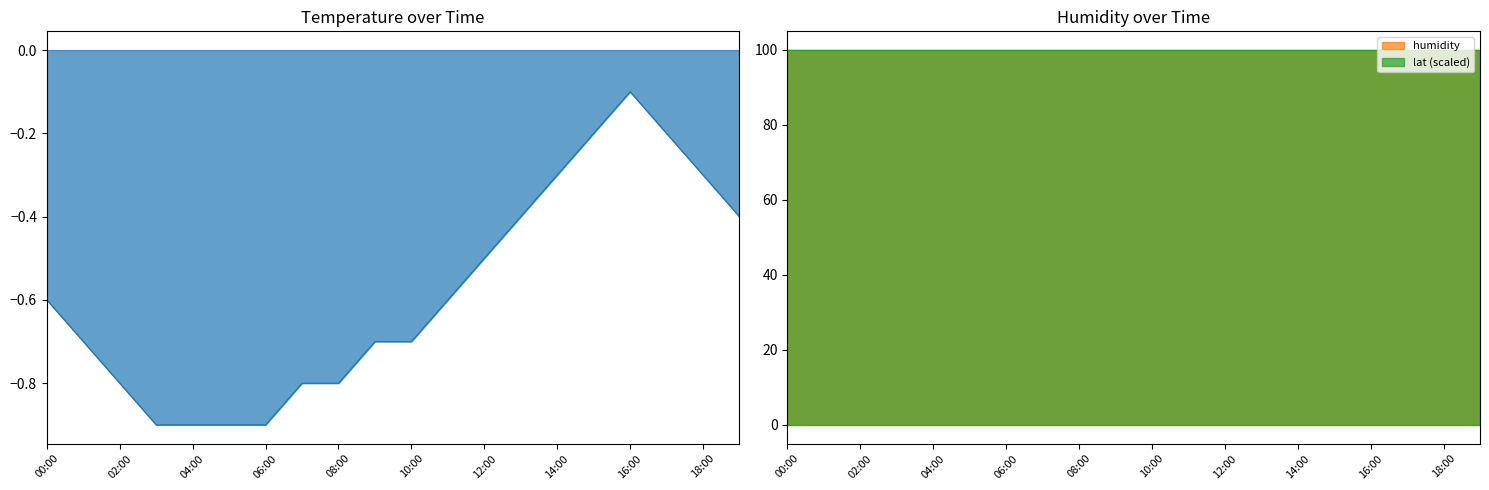

Which has a higher value, 17:00 or 15:00?

17:00